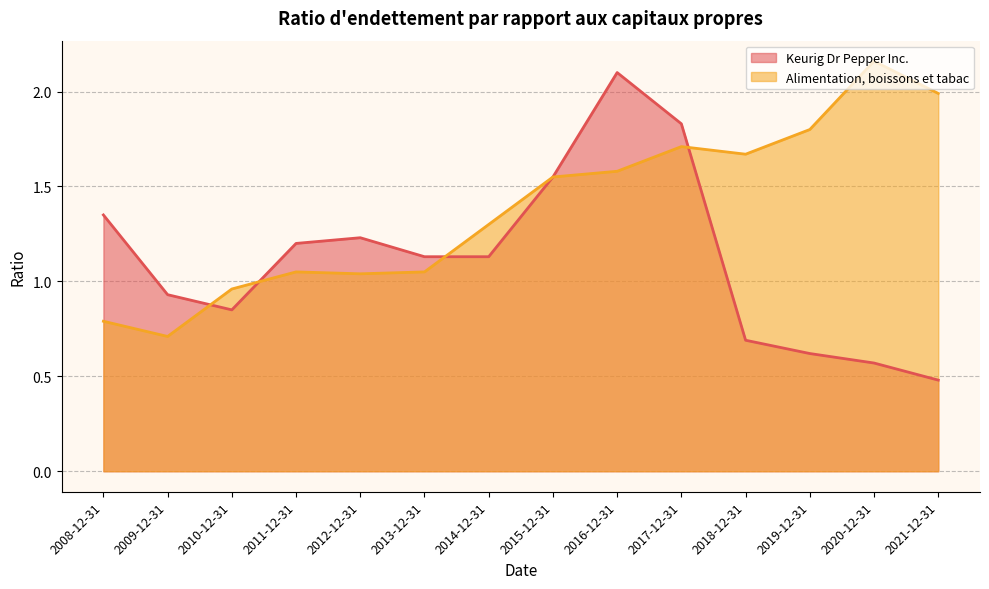

How many data points does each series have?

14